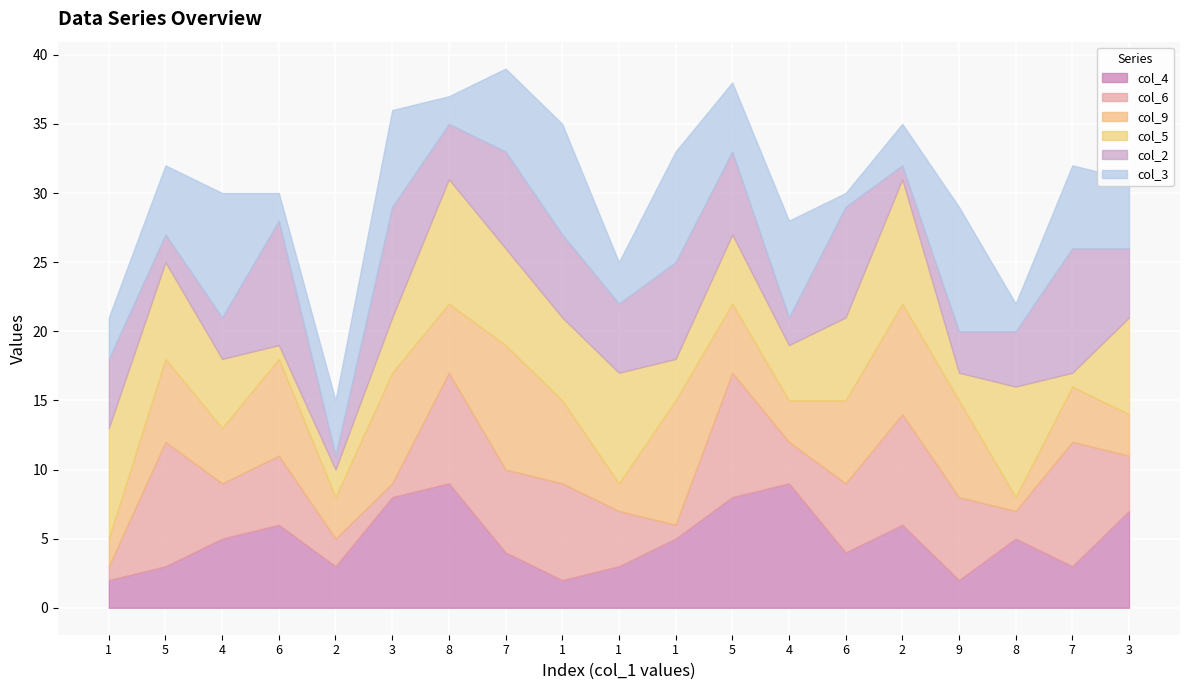

At 9, list the series in order from largest to smallest.

col_3, col_9, col_6, col_2, col_4, col_5